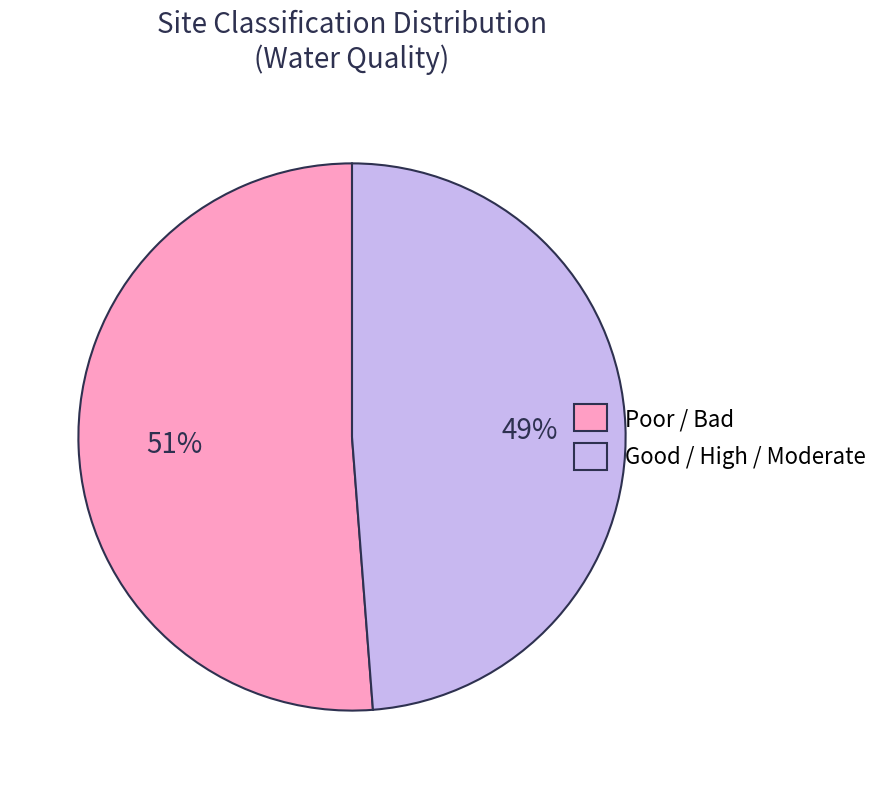

The Good / High / Moderate slice represents 49% of the pie. True or false?

True